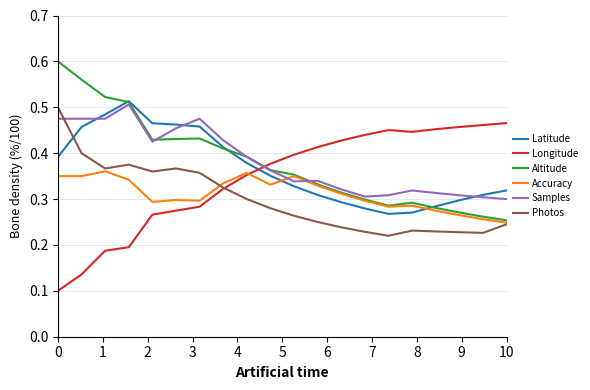

Which series ends up on top after the final intersection of Latitude and Accuracy?

Latitude